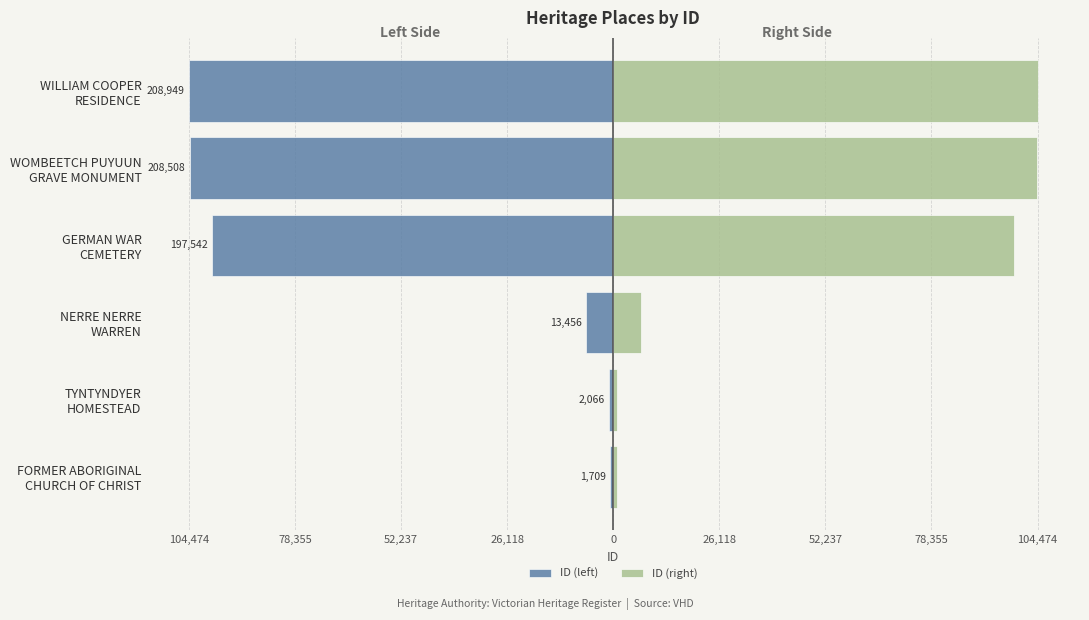

What is the difference between the second highest and minimum values in the ID (right) series?

103399.5